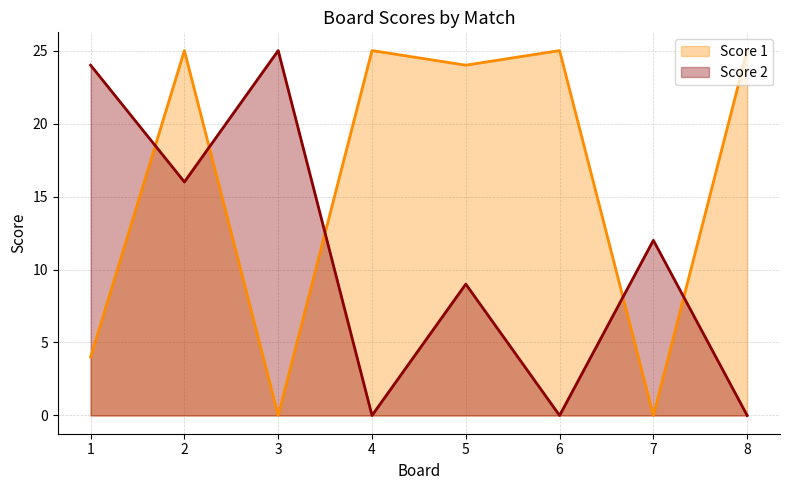

True or false: Score 1 has more than 1 points higher than both neighbors.

True